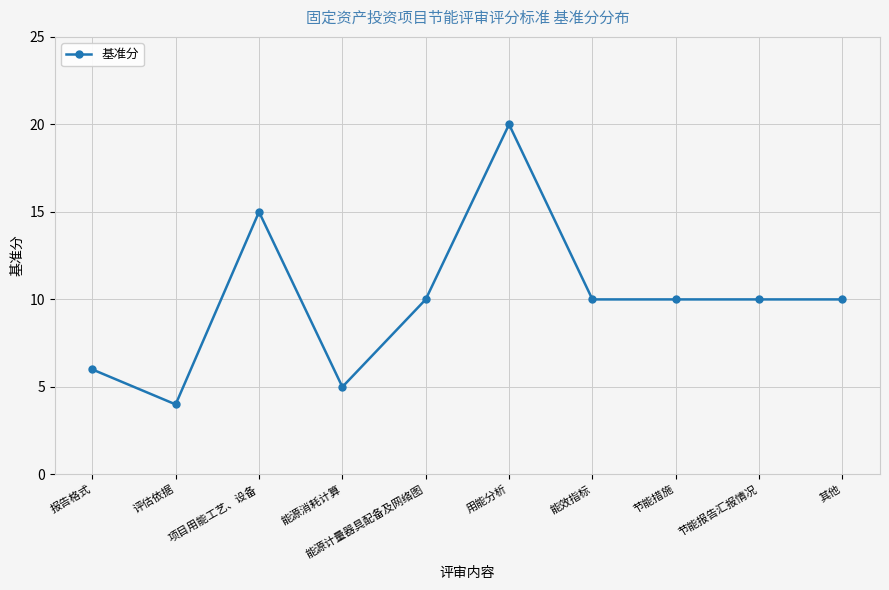

True or false: there are more than 1 points higher than both neighbors.

True